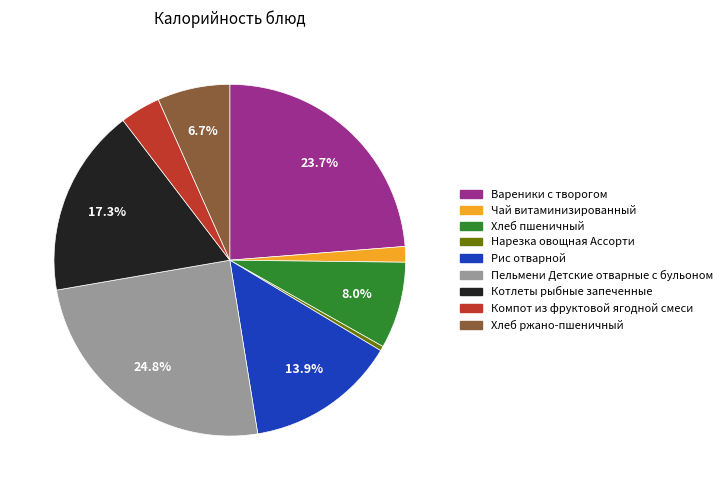

Is there a majority slice in this chart?

No